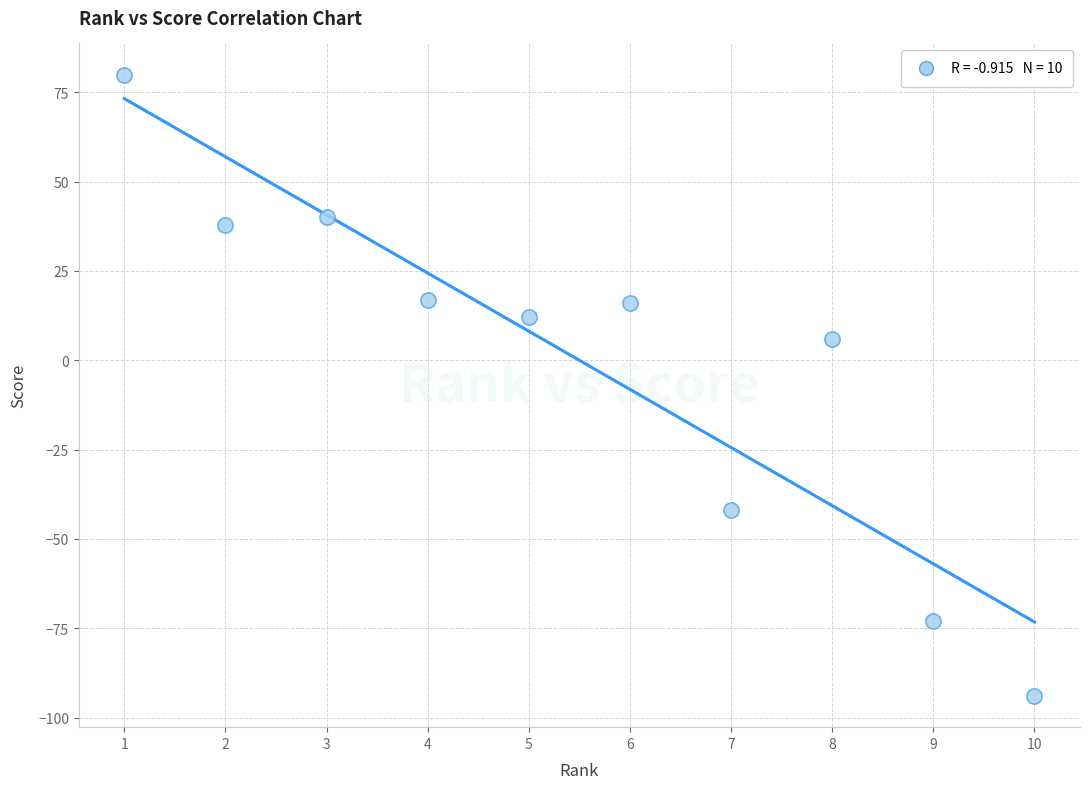

What Y value in the scatter plot is closest to -7?

6